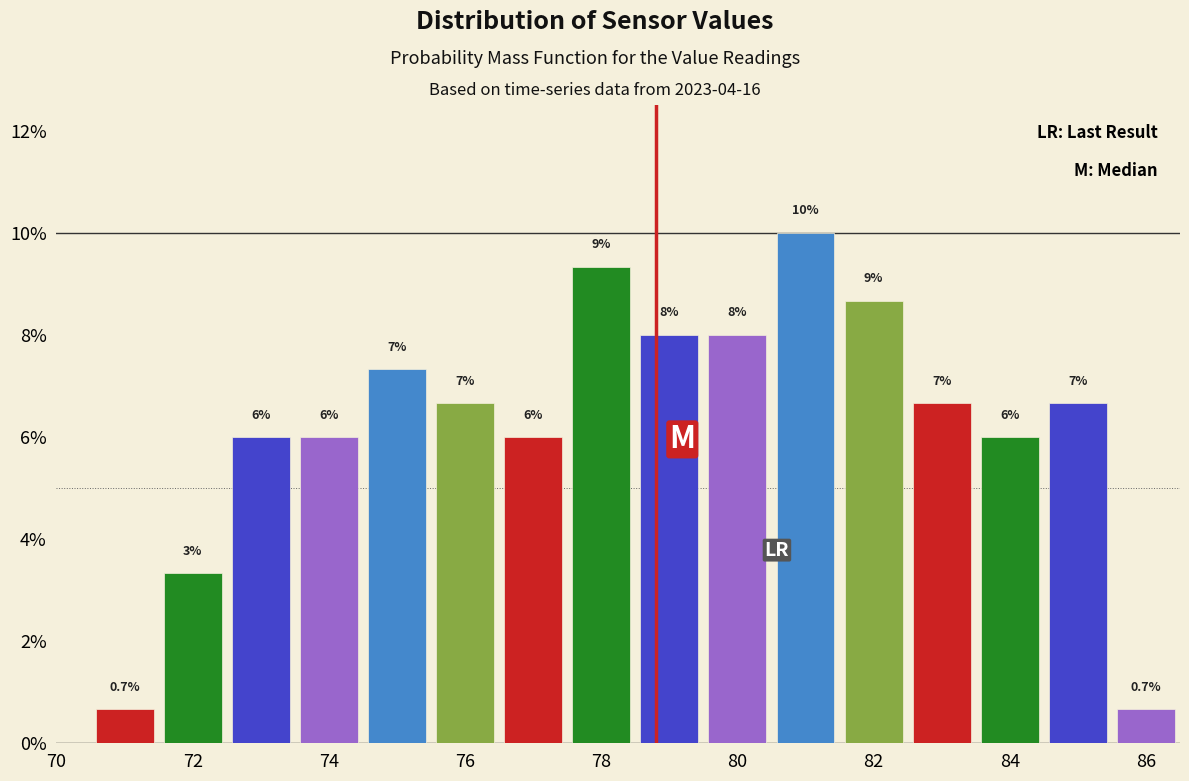

Which range on the x-axis has the tallest bar?

80.5 to 81.5